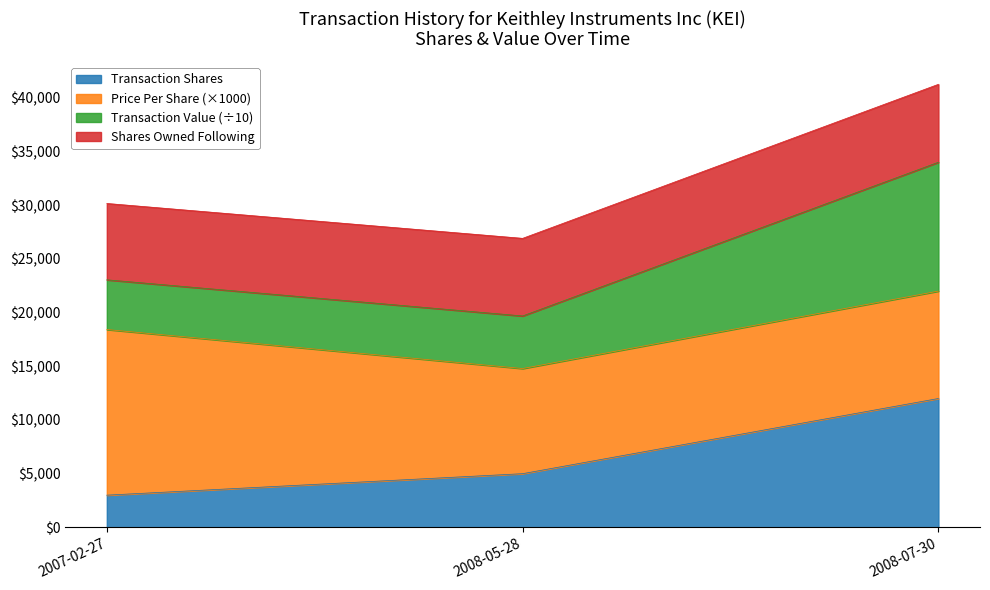

List the labels in order of Transaction Shares value, largest first.

2008-07-30, 2008-05-28, 2007-02-27